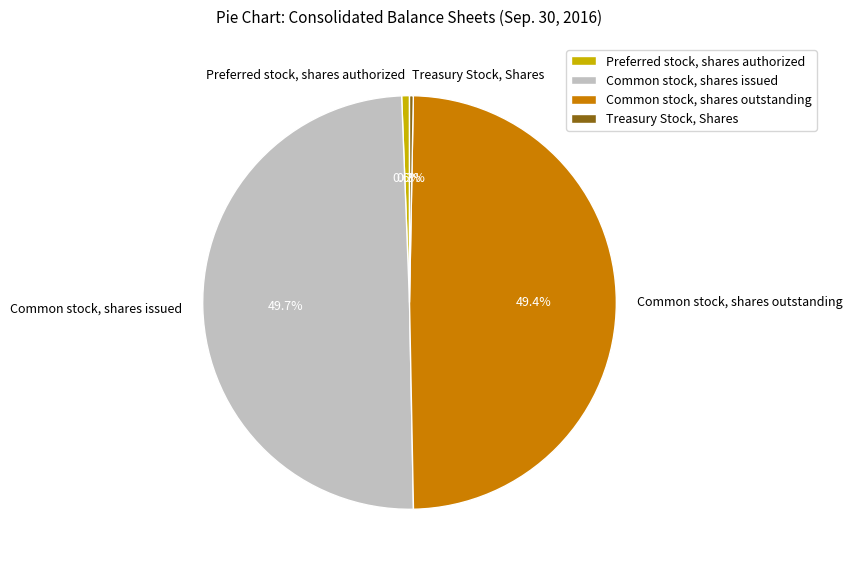

How many slices are in this pie chart?

4